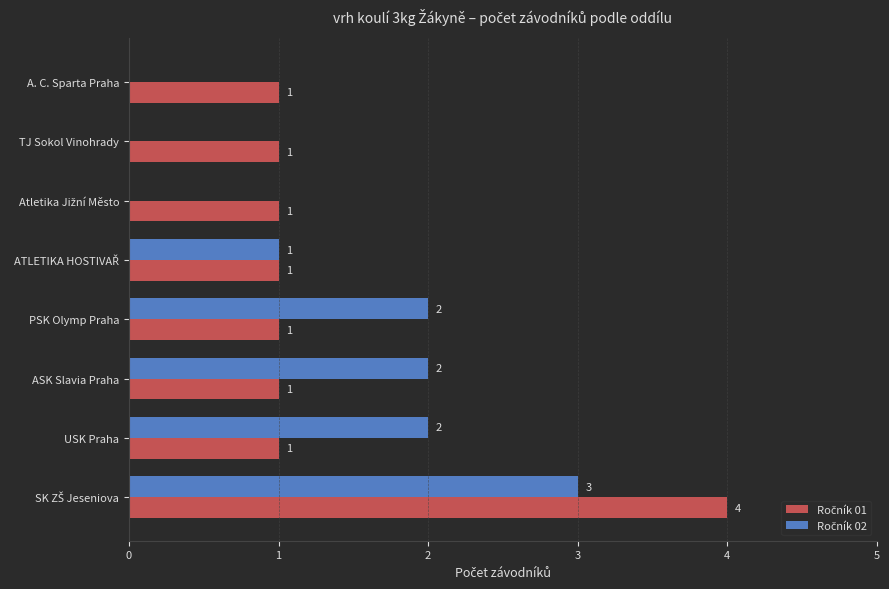

How many distinct data groups are displayed?

2